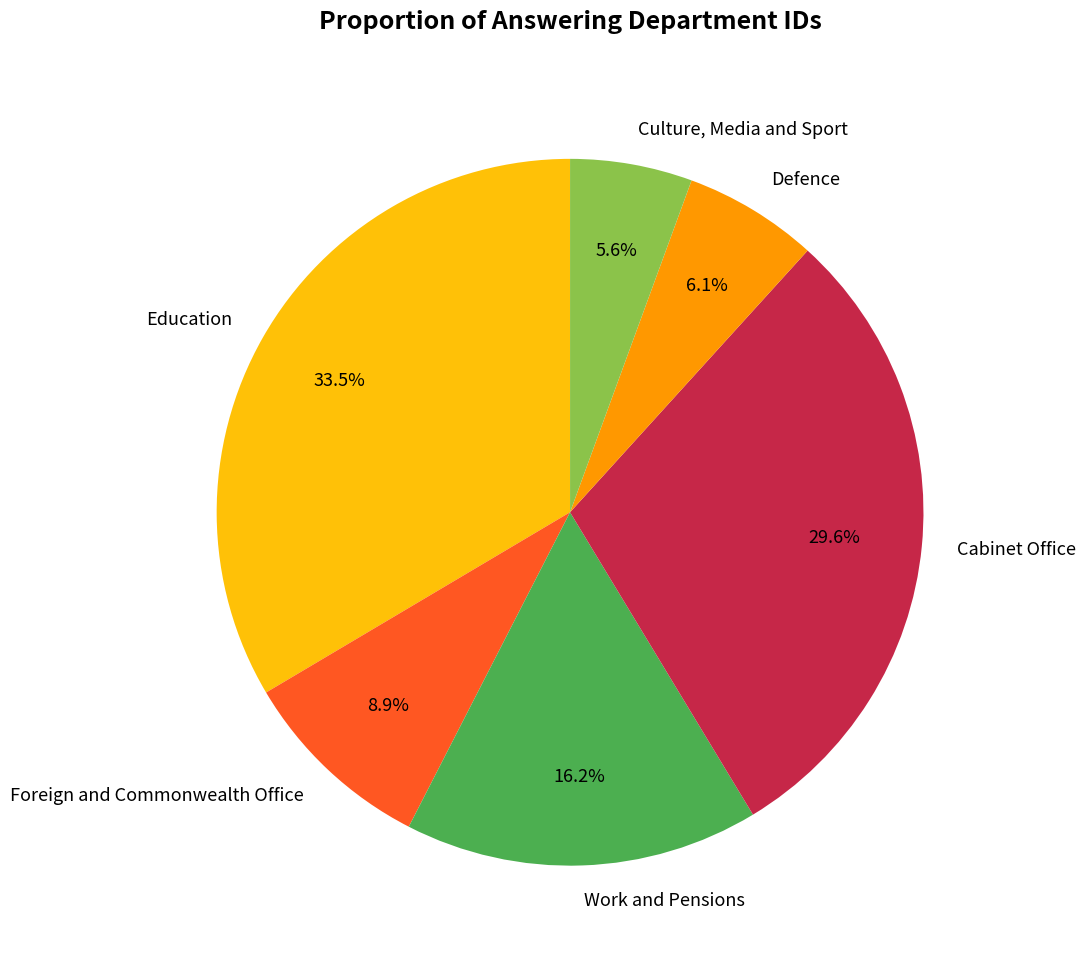

What percentage is NOT represented by Culture, Media and Sport?

94.4%